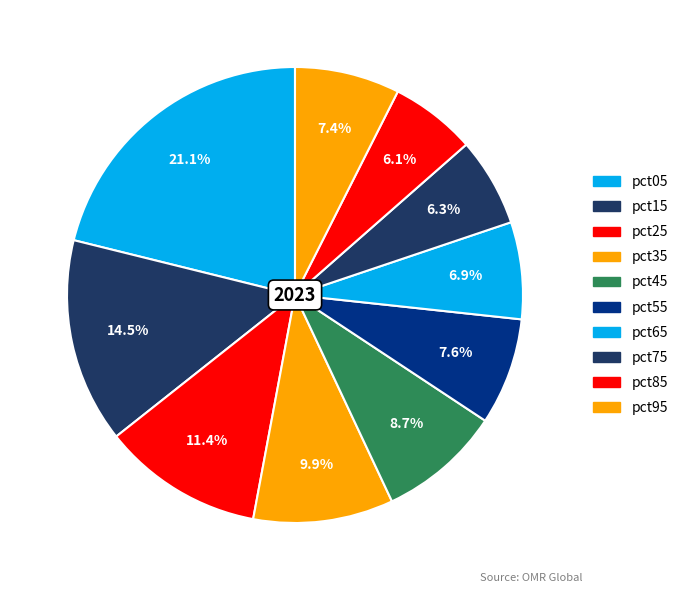

Do pct05 and pct25 together represent more than half of the pie?

No